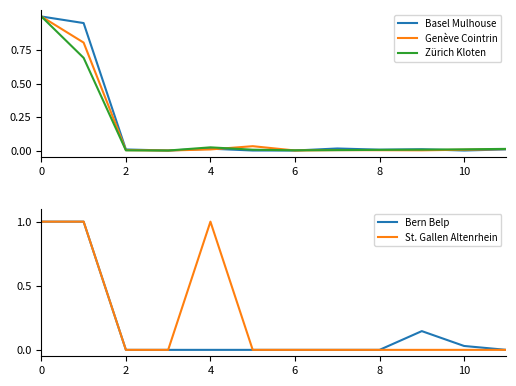

The value of St. Gallen Altenrhein at 8 is 0.0. True or false?

True